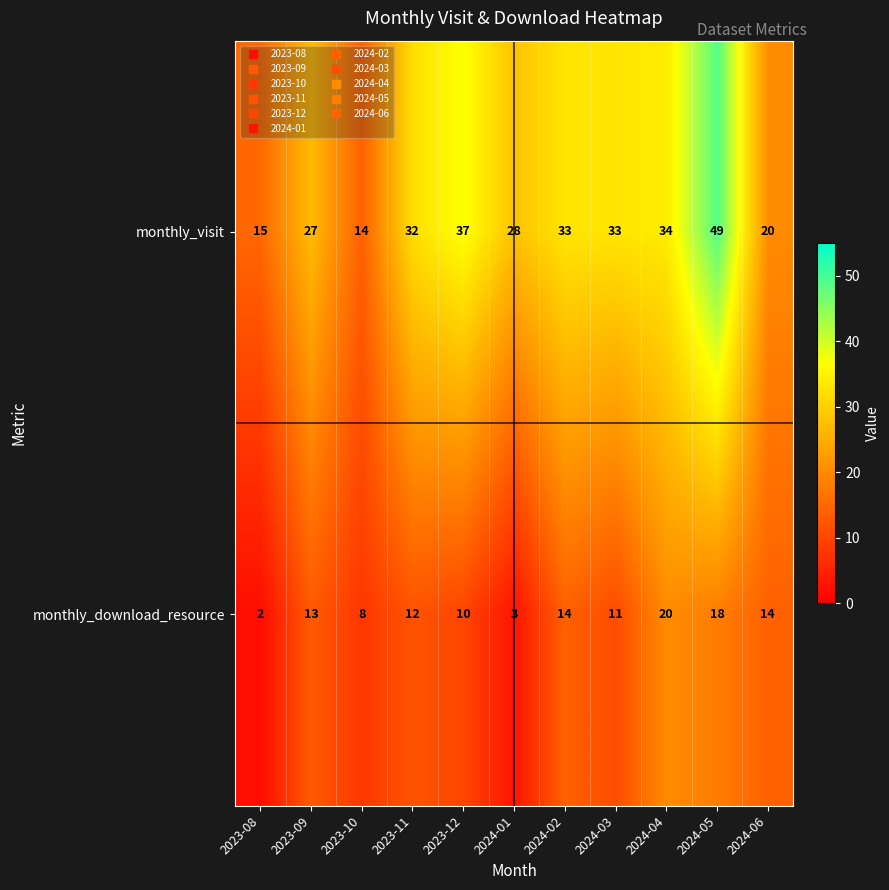

Rank the series at 2024-01 from lowest to highest value.

monthly_download_resource, monthly_visit